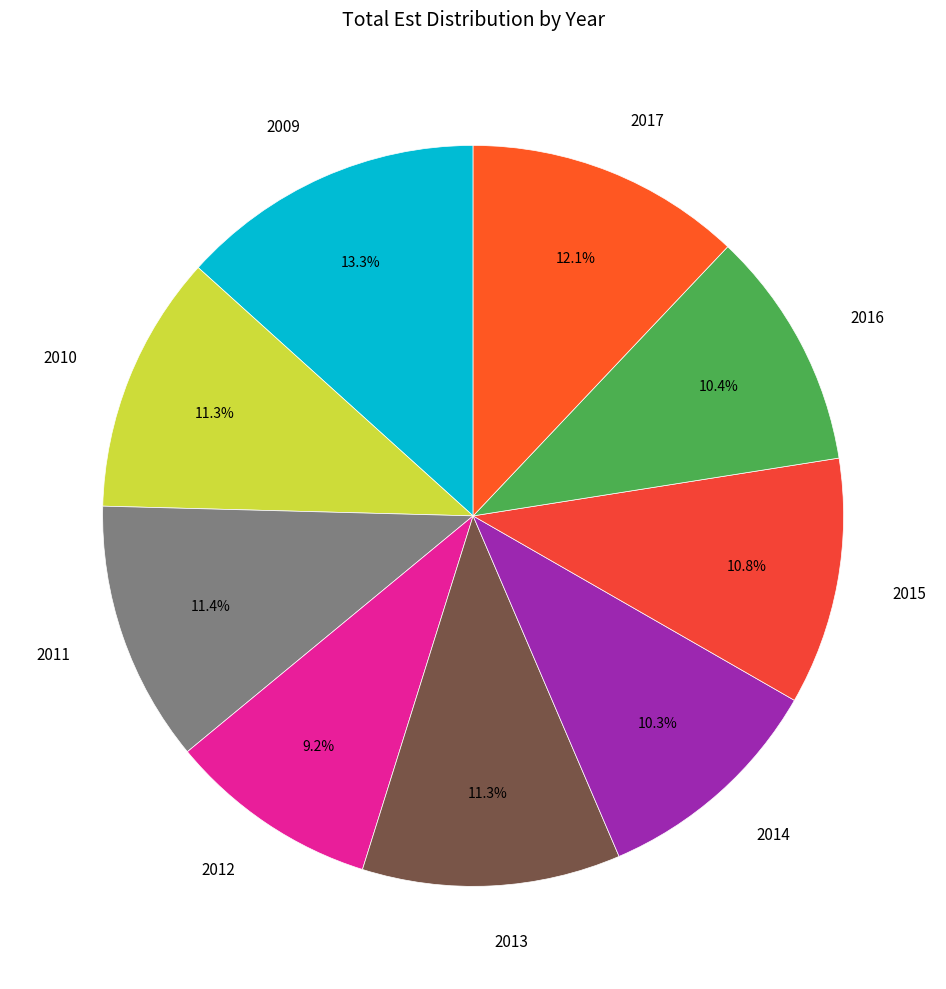

Which has a higher value, 2017 or 2009?

2009